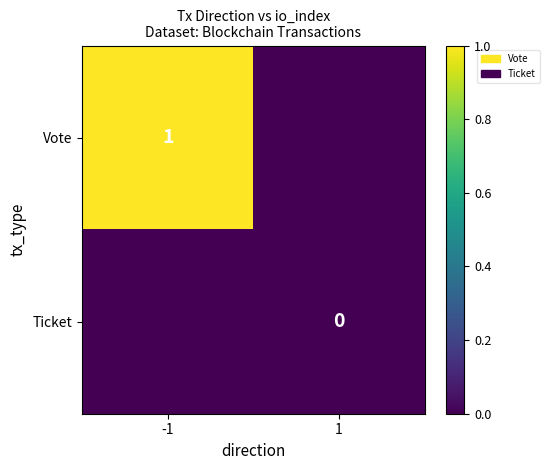

Is the value of Vote at -1 greater than the value of Ticket at 1?

Yes